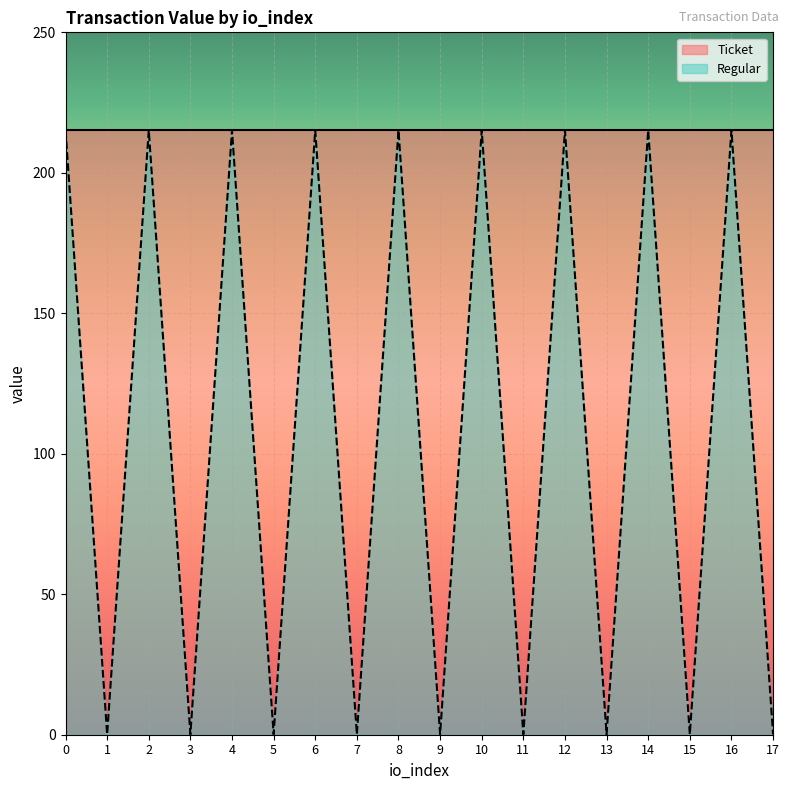

How many interior local valleys (lower than both neighbors) does the data have?

8